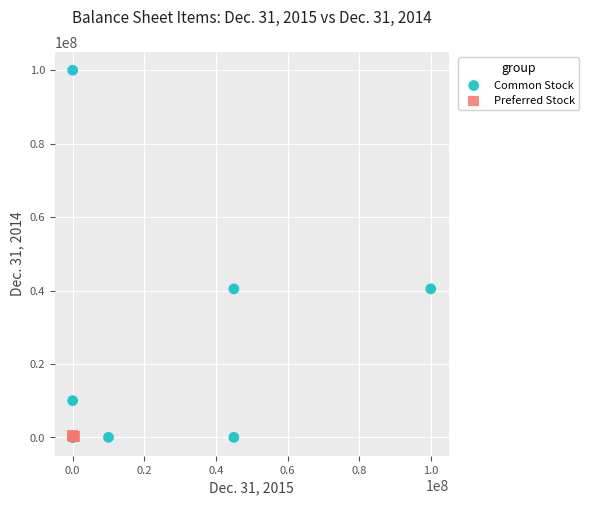

Which series reaches the maximum Y coordinate?

Common Stock